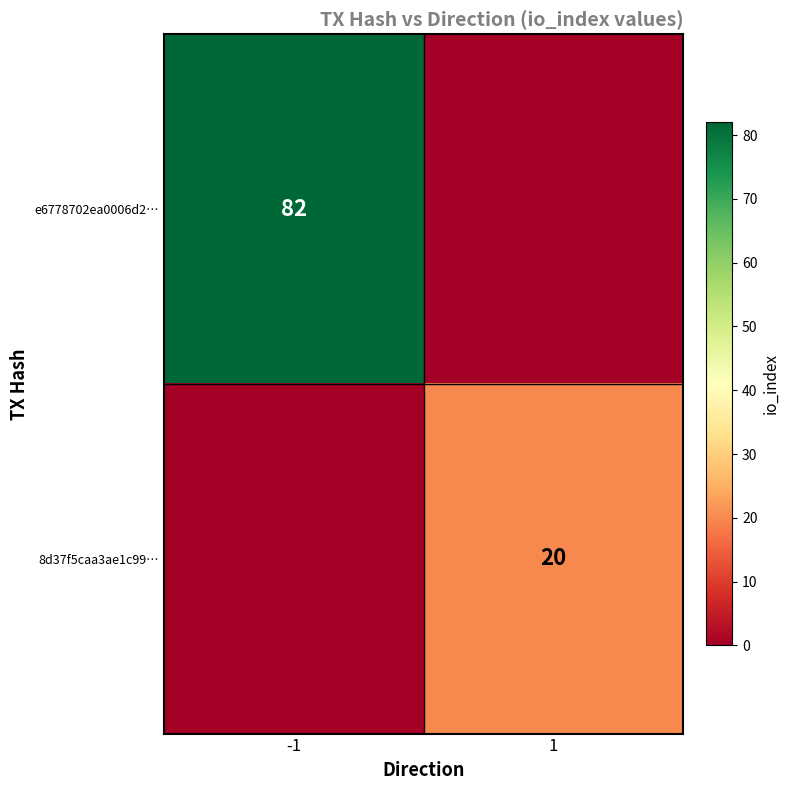

Is it true that 8d37f5caa3ae1c99… equals 20 at 1?

True